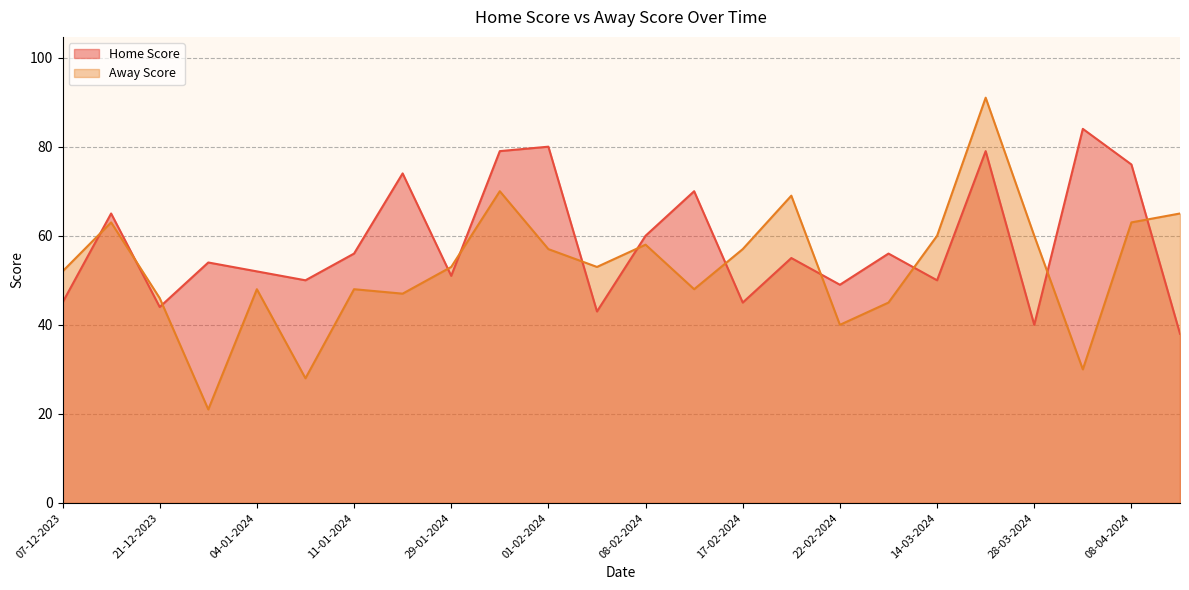

How many lines are shown in the chart?

2